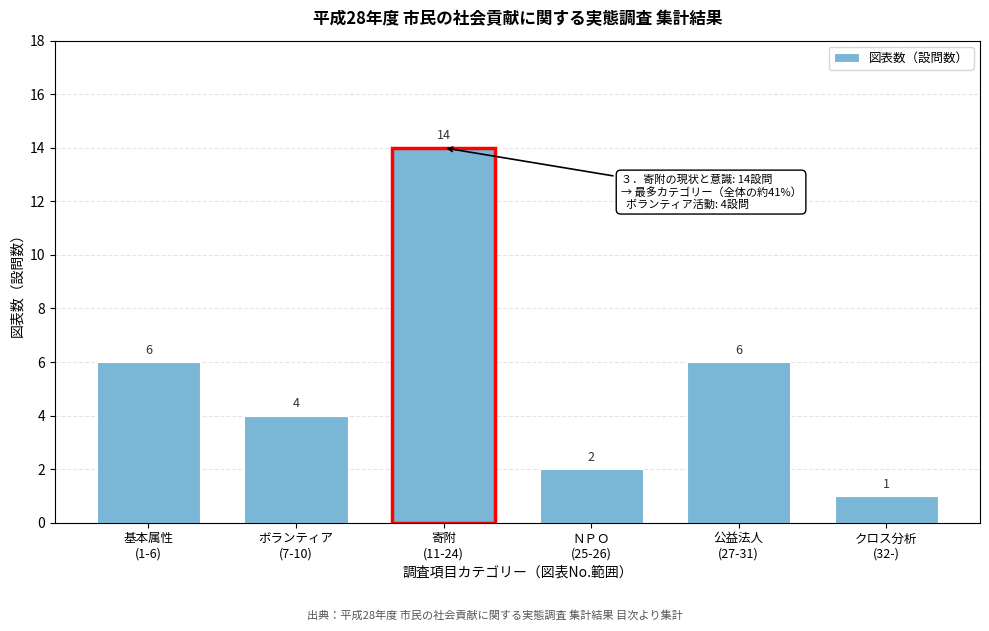

Reading left to right, transcribe all the data shown in this chart.

6	4	14	2	6	1